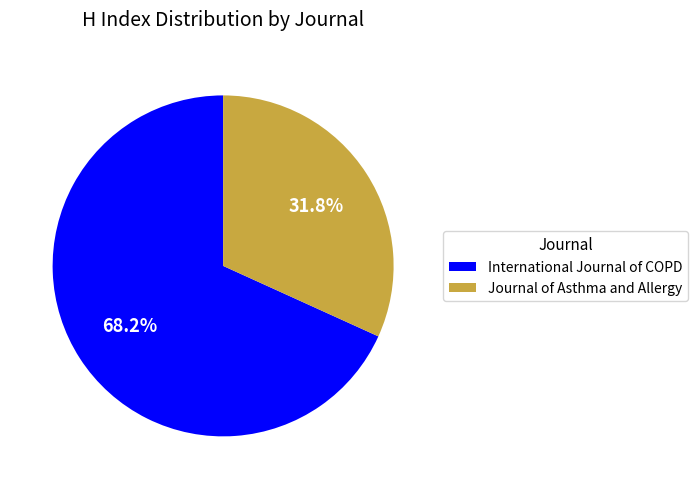

Does International Journal of COPD account for over 50% of the chart?

Yes